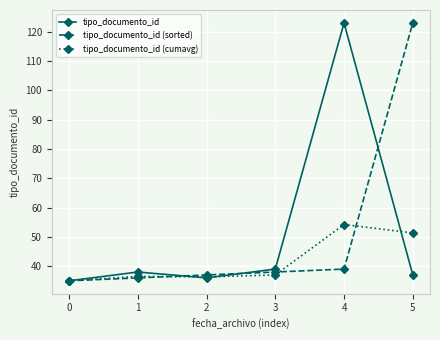

What is the value of the tipo_documento_id (cumavg) point at the 3rd from the left?

36.3